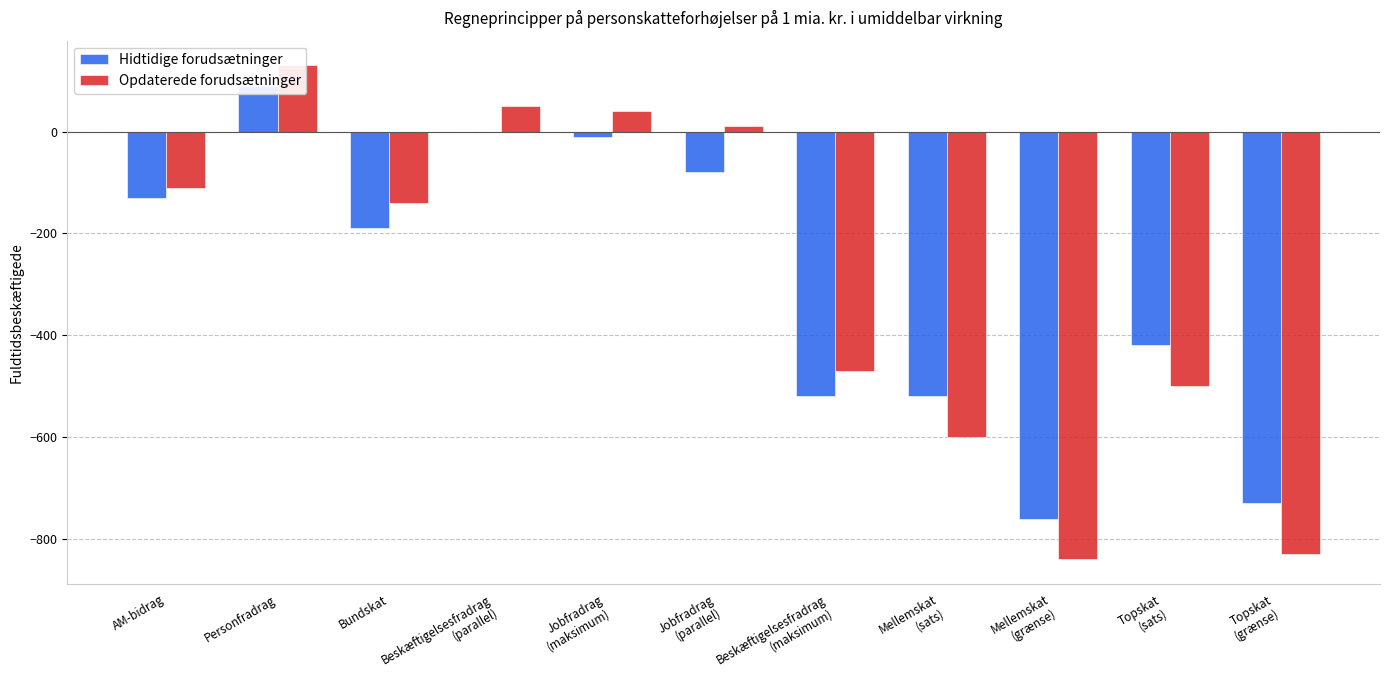

How many categories are shown in the chart?

11